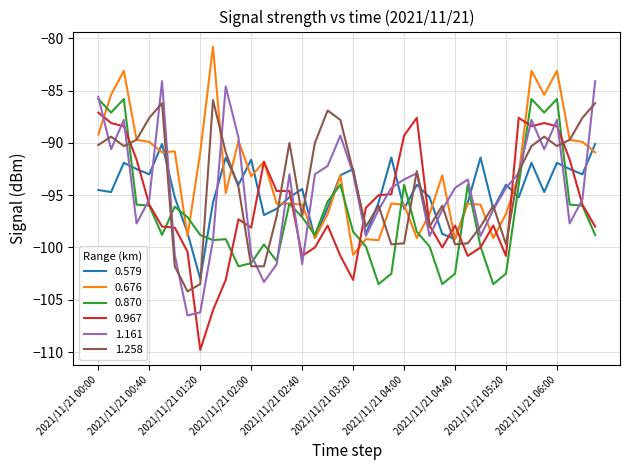

Is this an area chart (filled region under the line)?

No